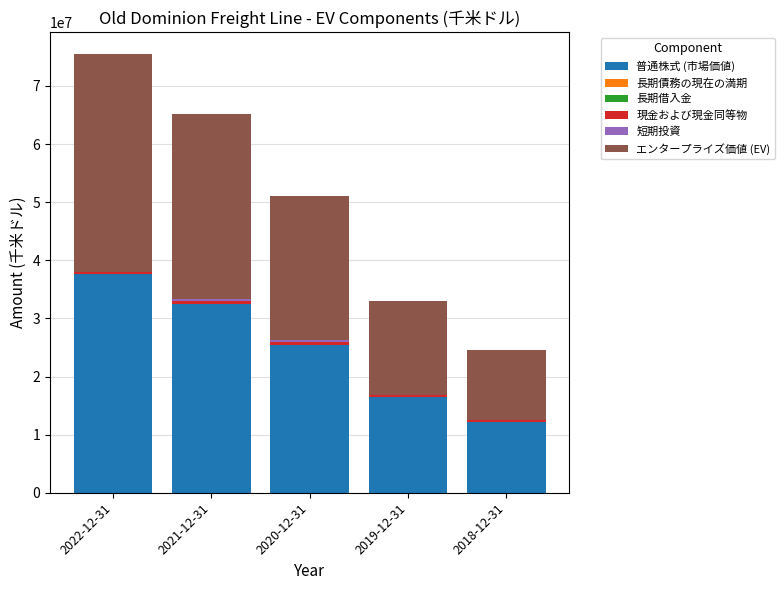

What is the sum of all 長期借入金 values?

369841